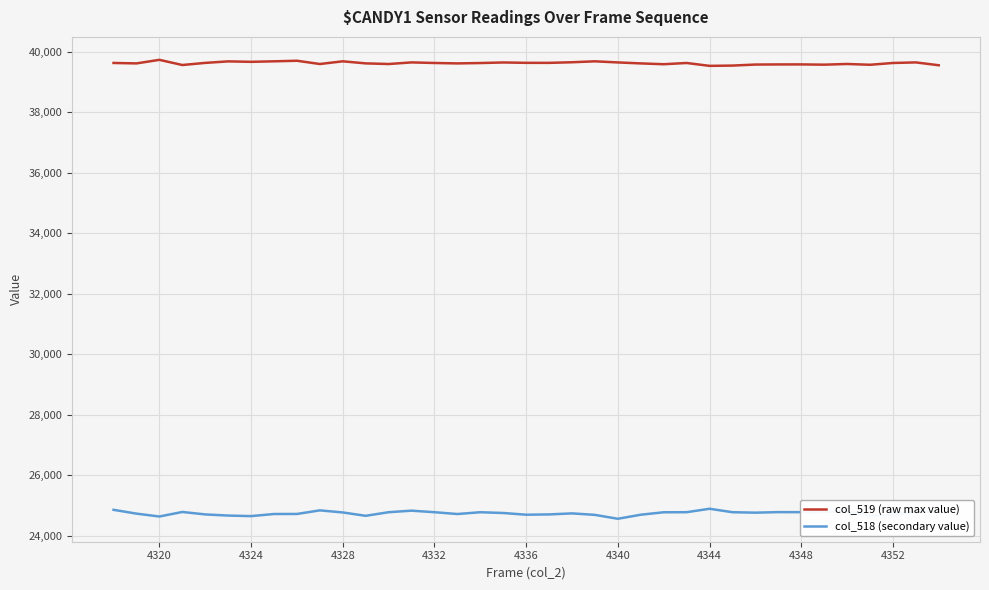

True or false: col_518 (secondary value) and col_519 (raw max value) cross at least once.

False